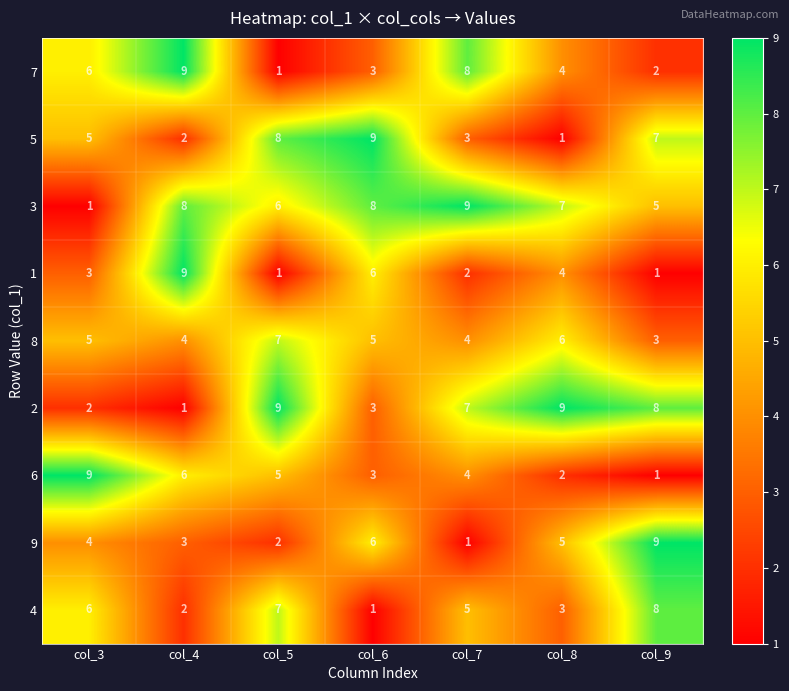

At which label is 3 closest to 5?

col_9